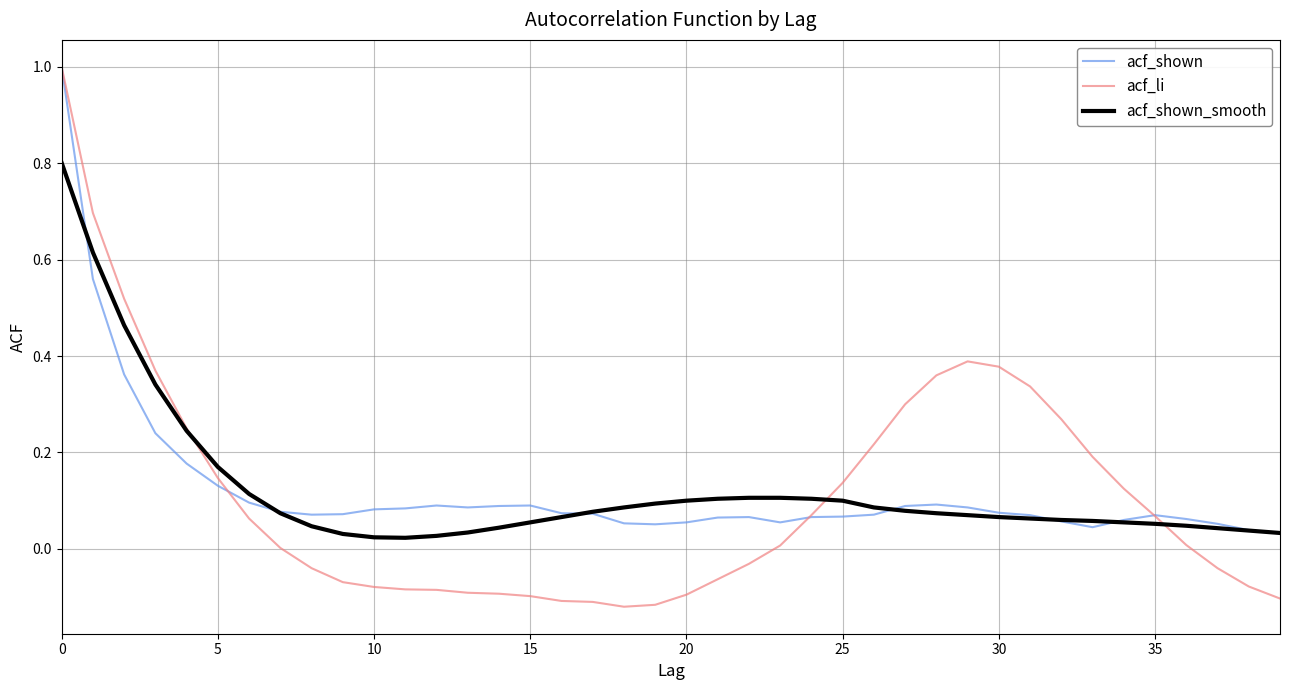

What is the greatest value displayed?

1.0